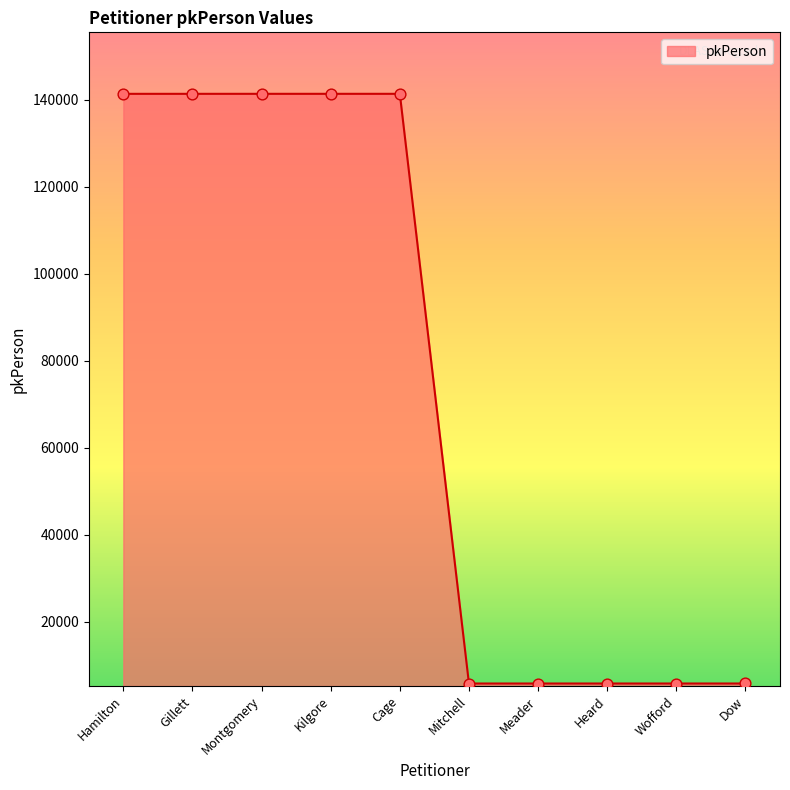

What is the change in value from Hamilton to Wofford?

-135603